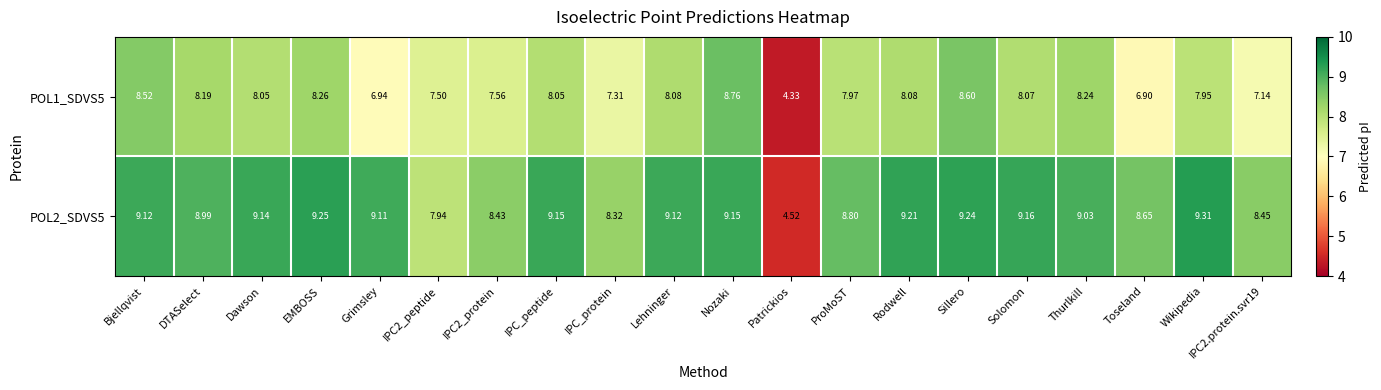

Which label corresponds to the largest value in the chart?

Wikipedia